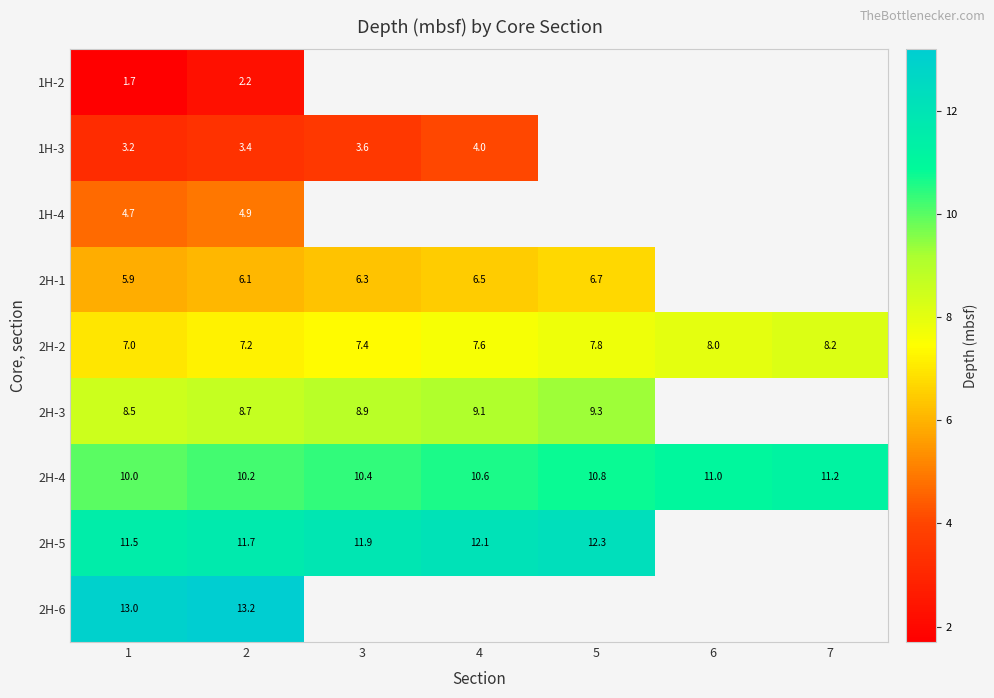

Is it true that 2H-4 equals 10.6 at 4?

True